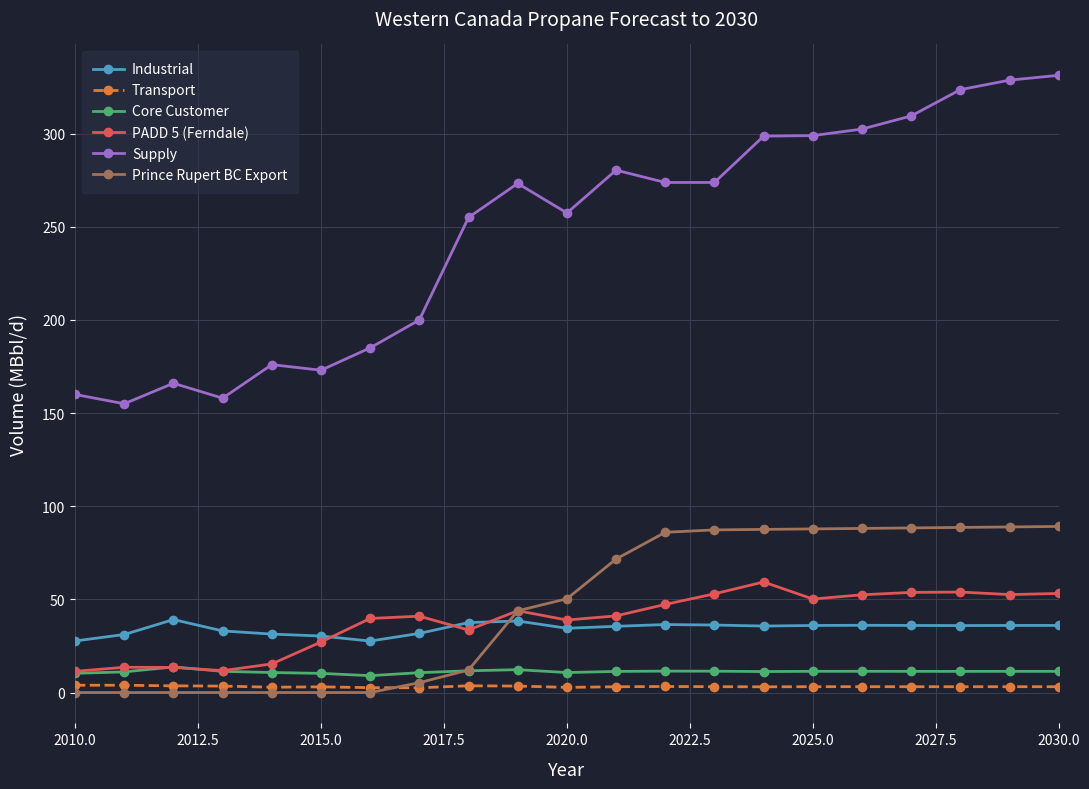

True or false: PADD 5 (Ferndale) has more than 1 interior local peaks.

True